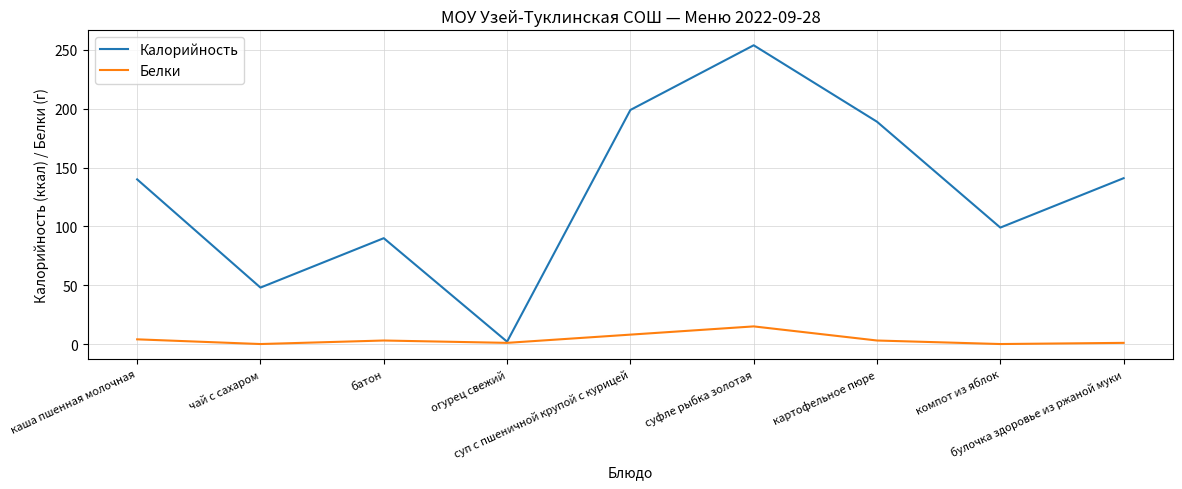

Rank the series by their maximum value, from lowest to highest.

Белки, Калорийность